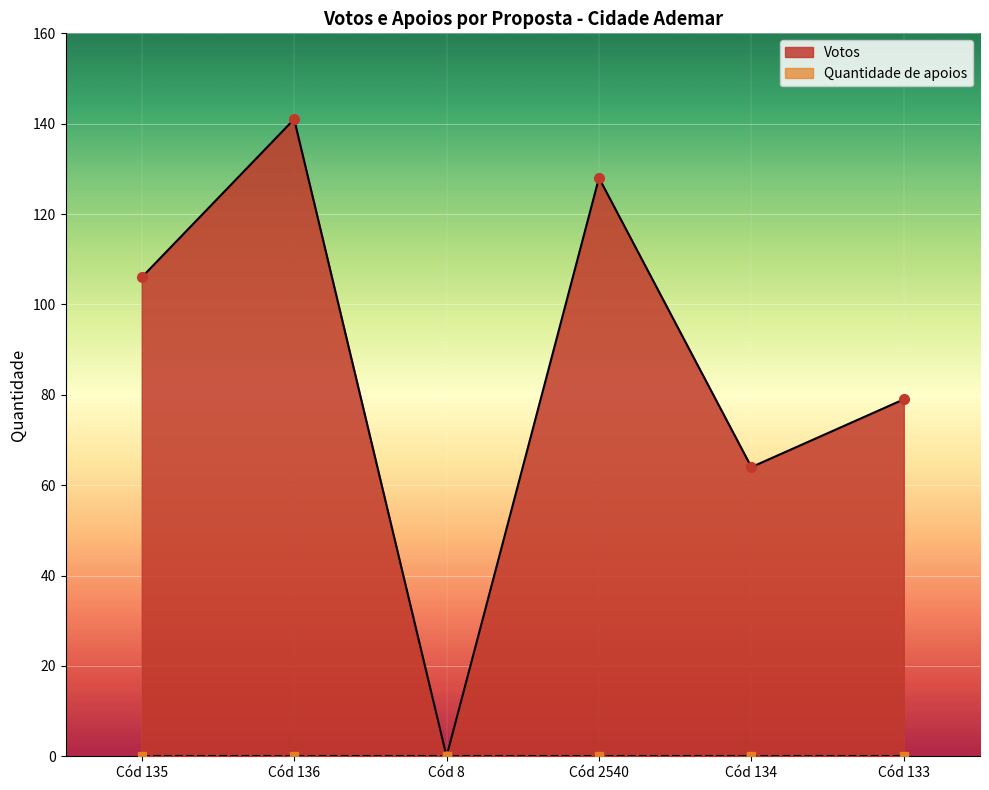

Reading right to left, list all the values displayed in this chart.

79	64	128	0	141	106